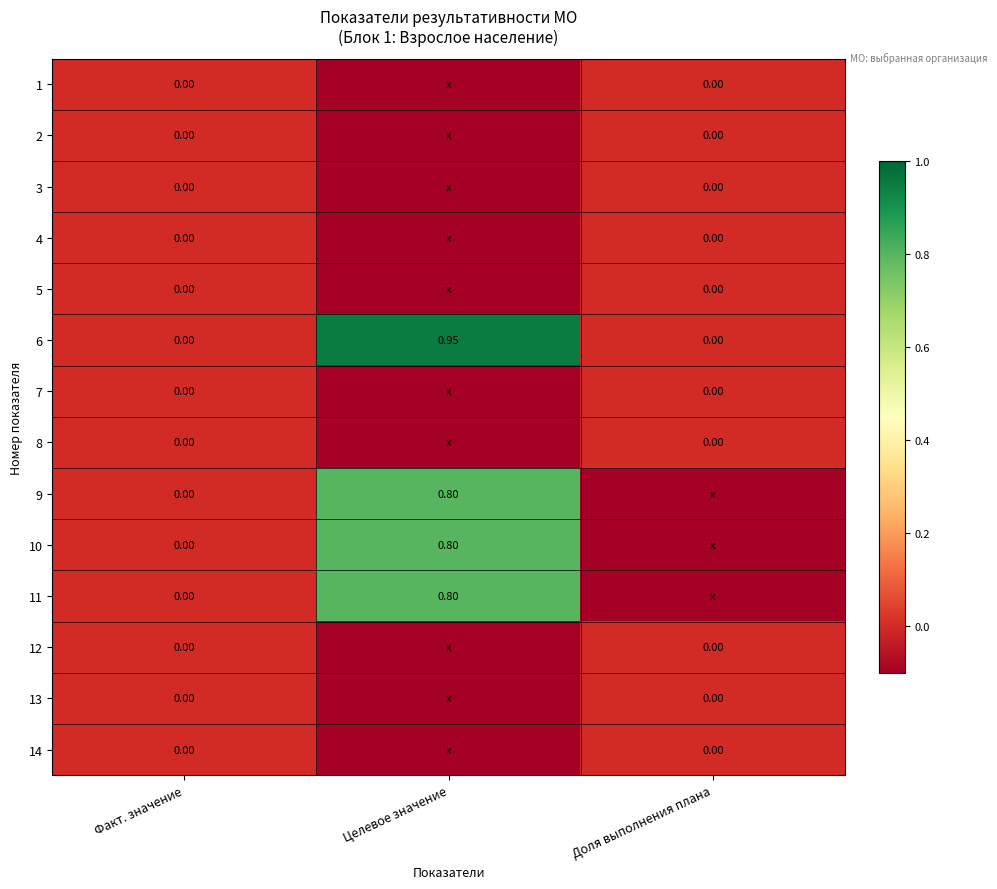

How many negative values does the 4 series have?

1